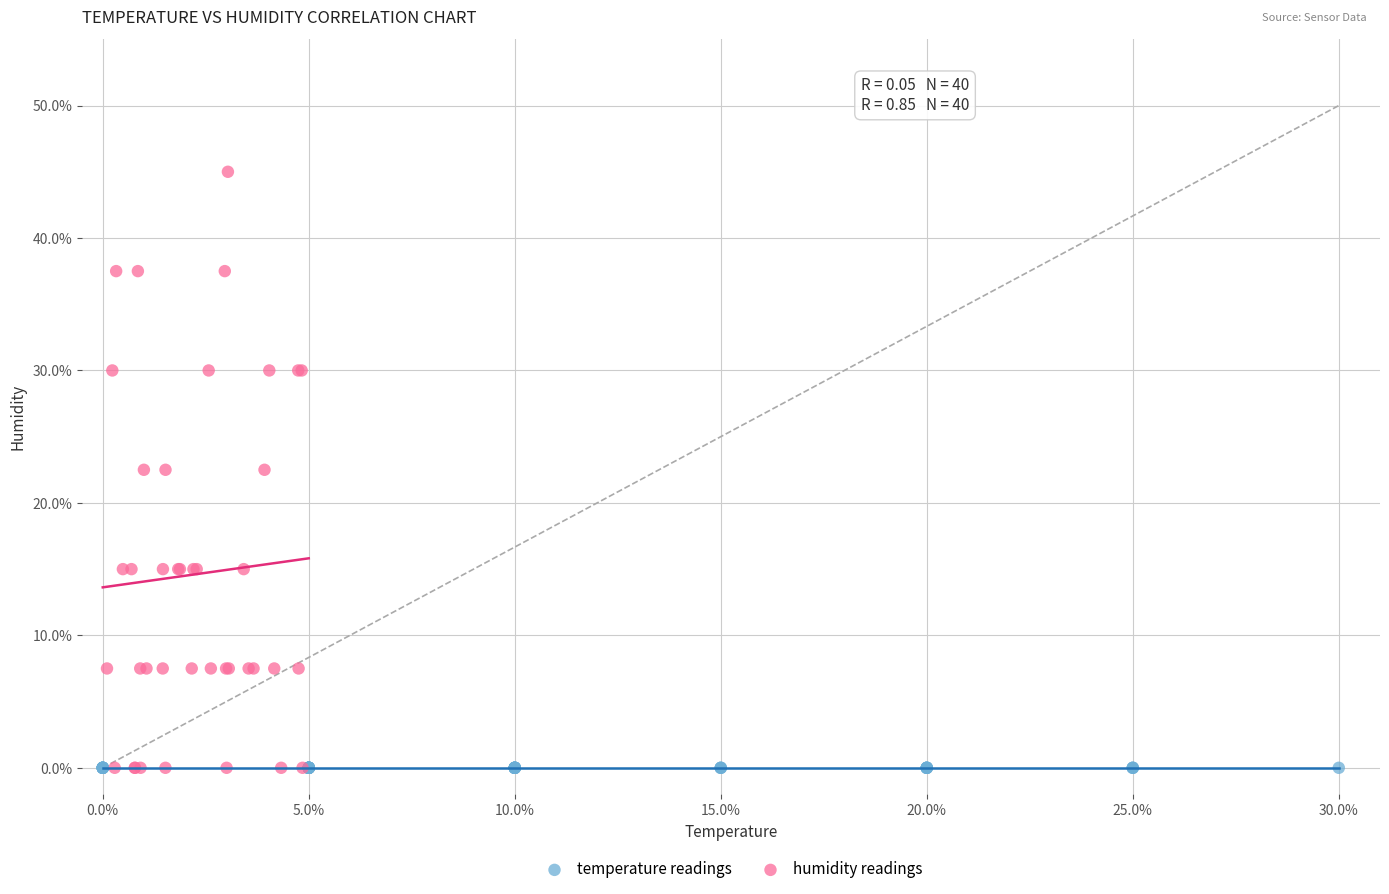

Which series reaches the maximum Y coordinate?

humidity readings